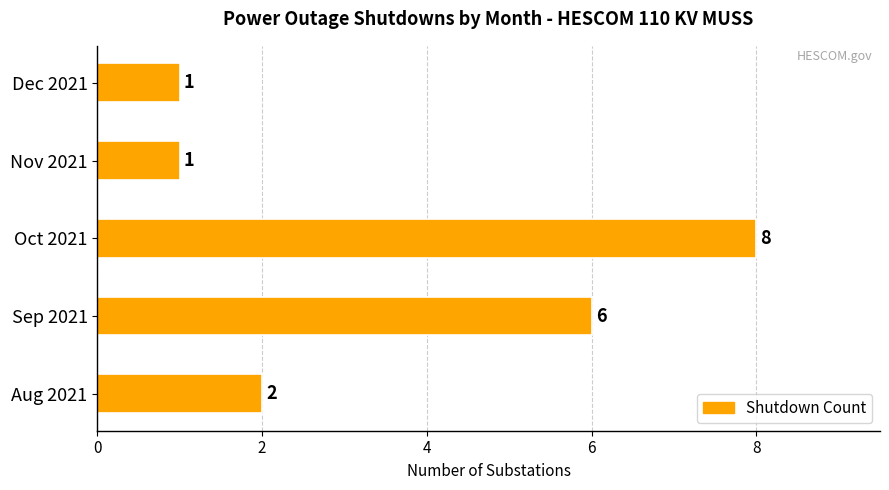

The value at Oct 2021 is 8. True or false?

True